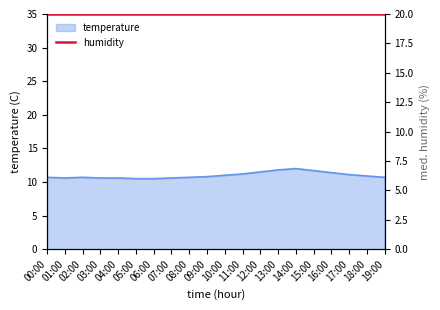

The value at 12:00 is 16.1. True or false?

False